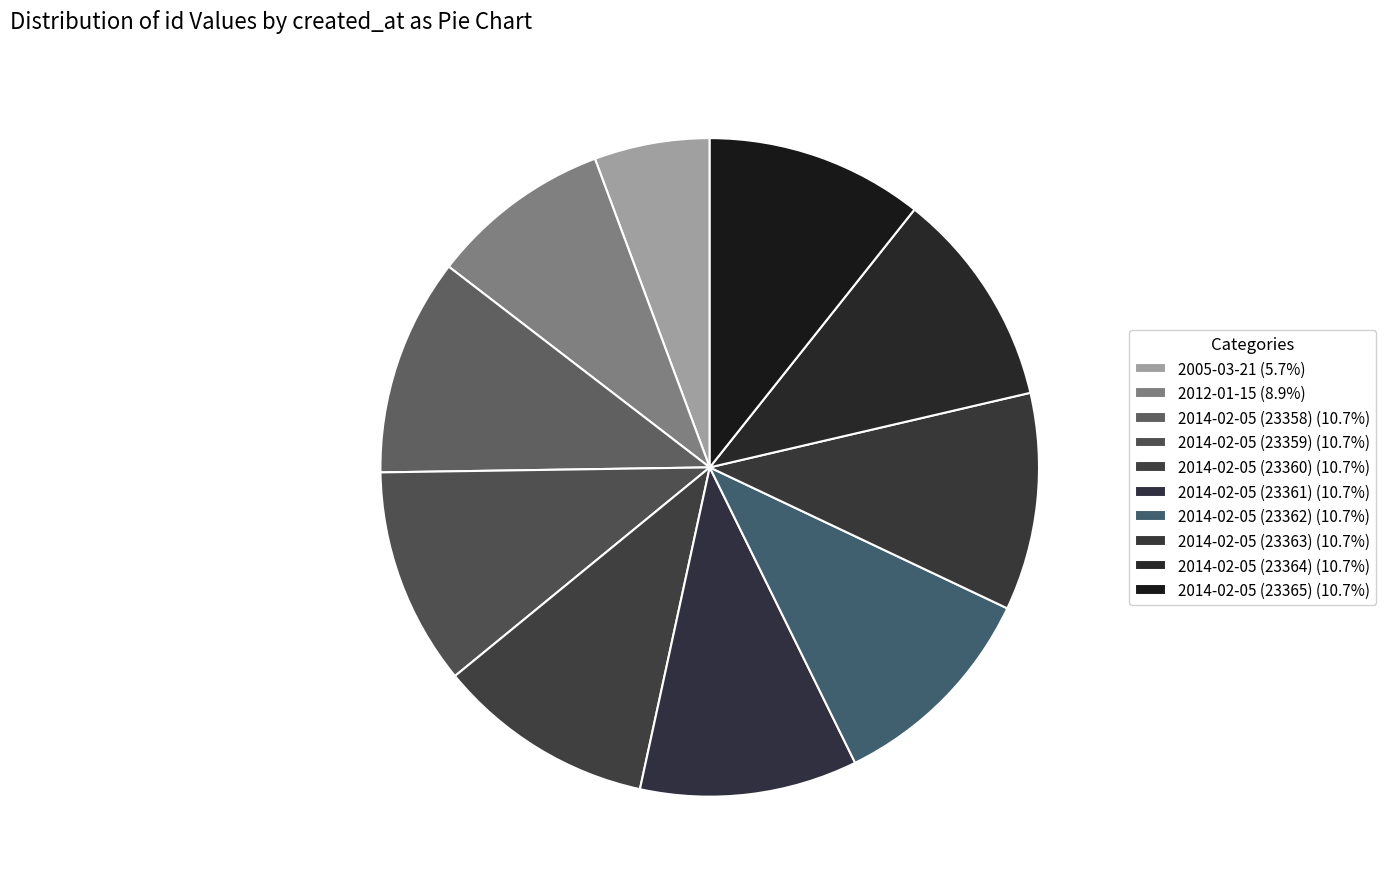

Does 2014-02-05 (23358) represent more than half of the total?

No